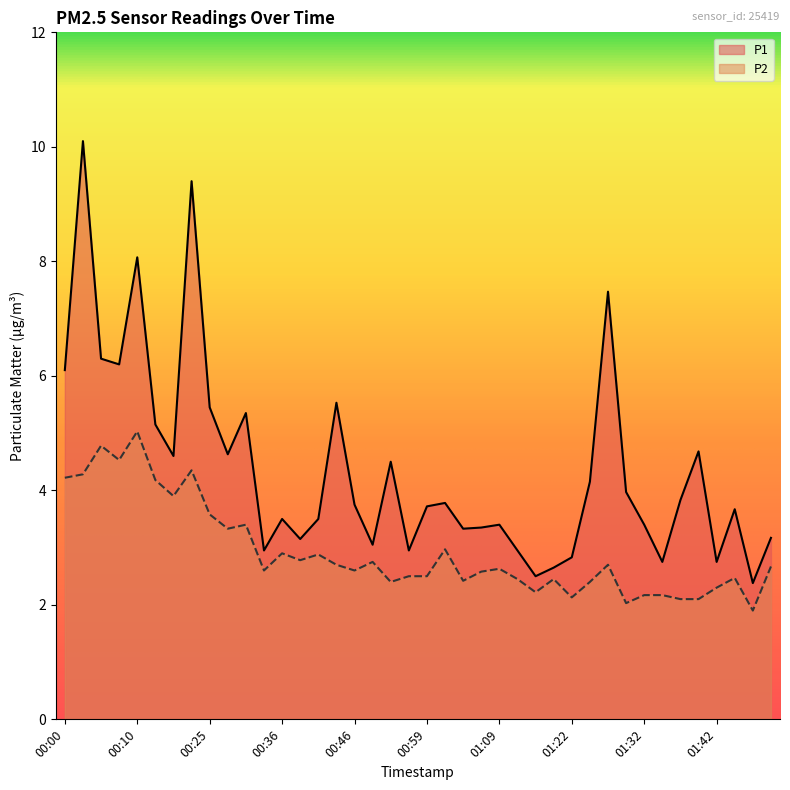

Which category has the lowest value in the P1 series?

01:47